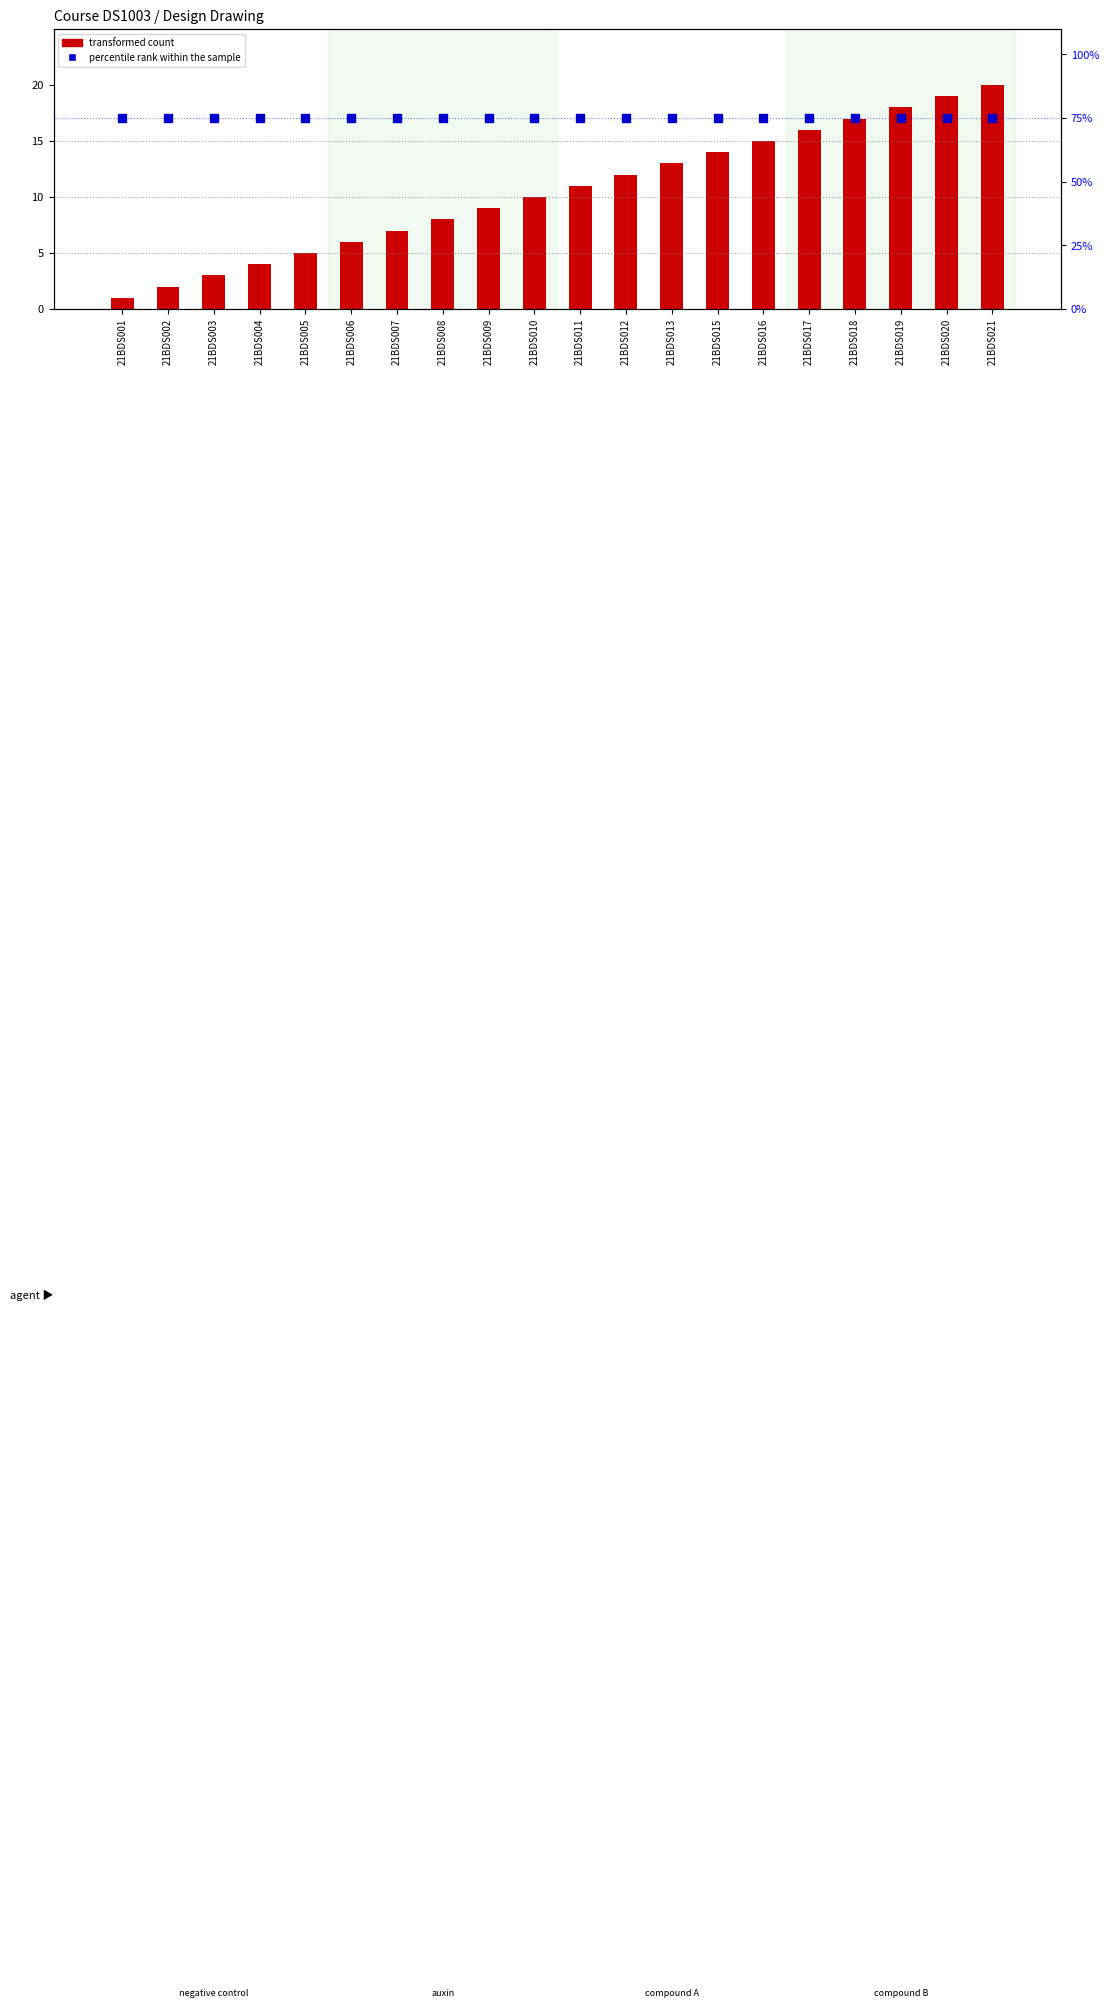

Which series has the largest total across all categories?

percentile rank within the sample